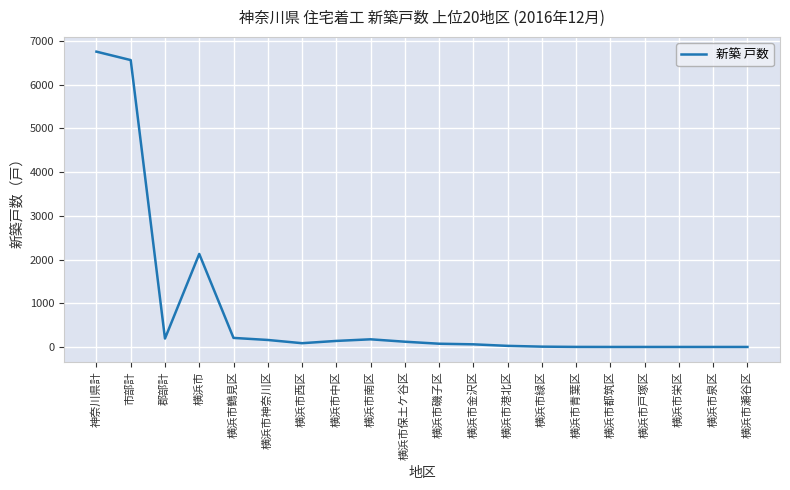

What is the difference between the maximum and minimum values?

6756